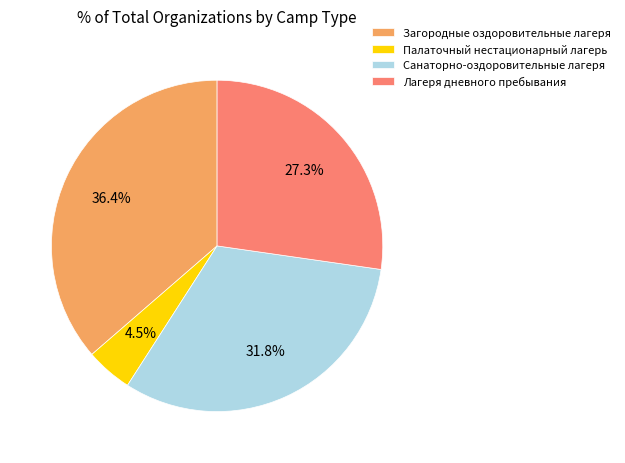

Does Загородные оздоровительные лагеря account for over 50% of the chart?

No